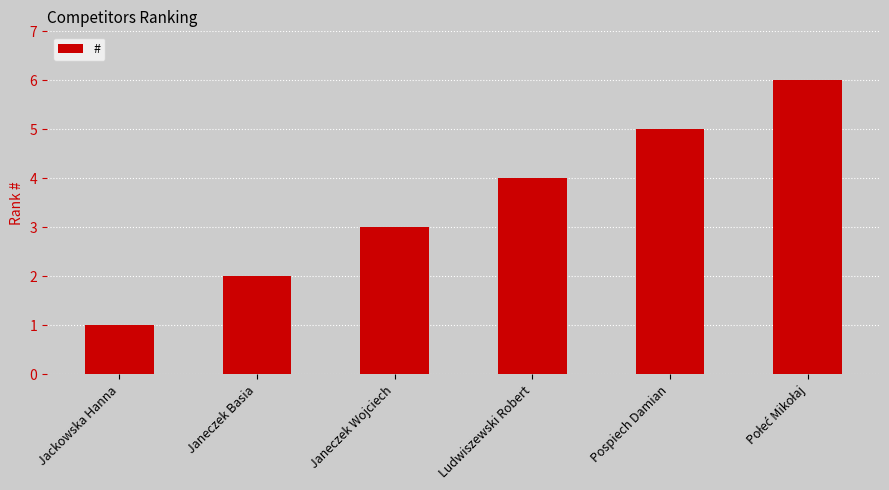

Reading left to right, transcribe all the data shown in this chart.

1	2	3	4	5	6